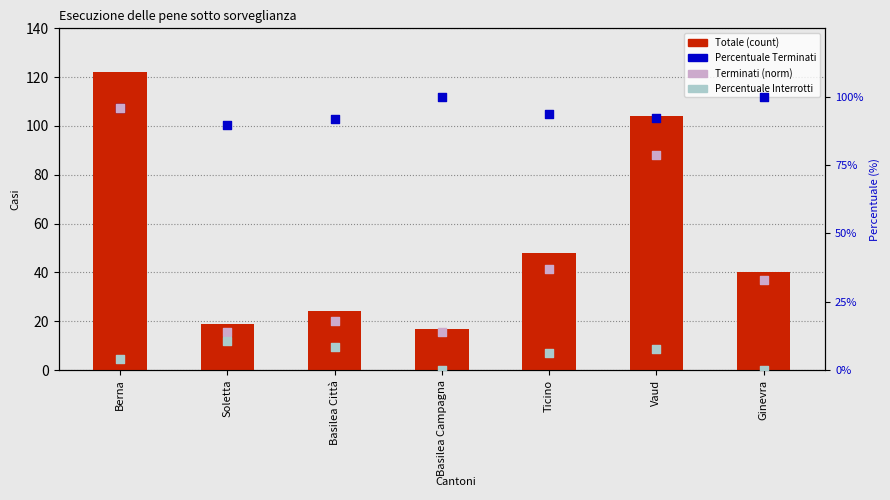

What are all the series names shown in the legend?

Totale, Percentuale Terminati, Terminati (norm), Percentuale Interrotti